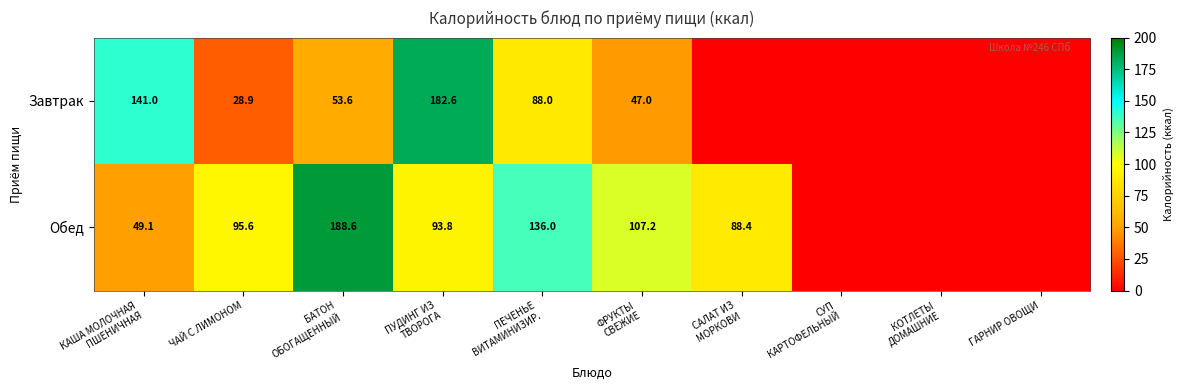

What is the spread (max minus min) of values at ПУДИНГ ИЗ
ТВОРОГА?

88.8